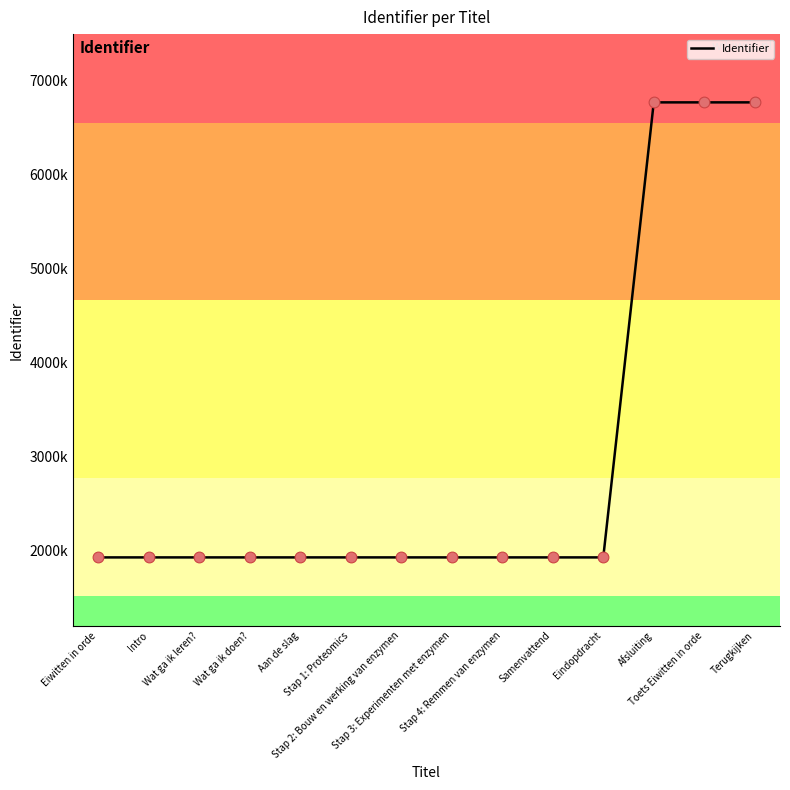

What is the change in value from Samenvattend to Afsluiting?

+4833678